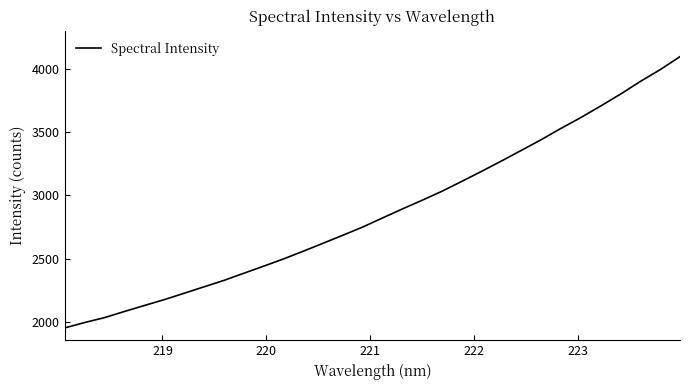

Count the number of data series in this chart.

1